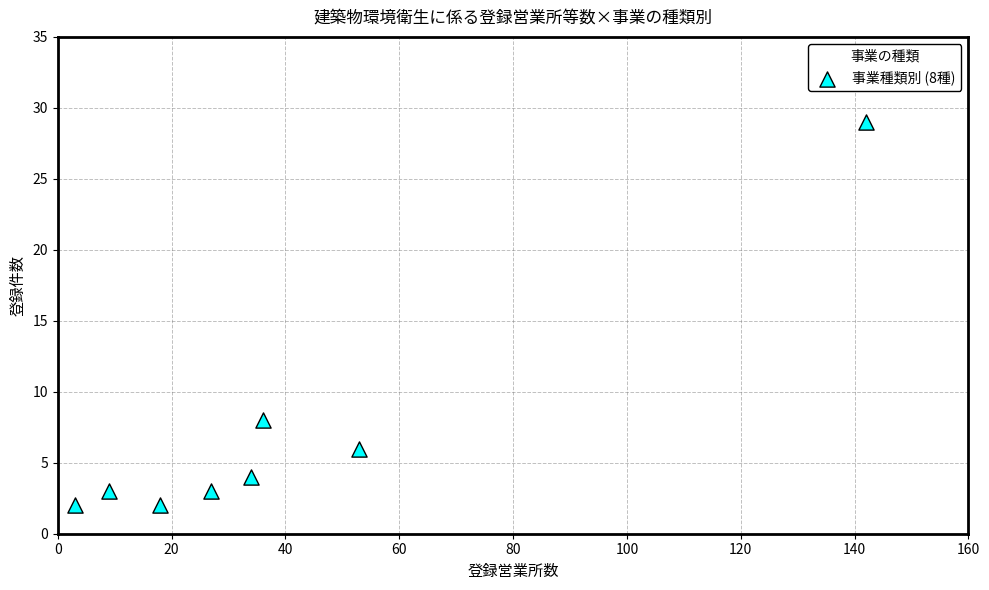

What is the range of Y values (max minus min)?

27